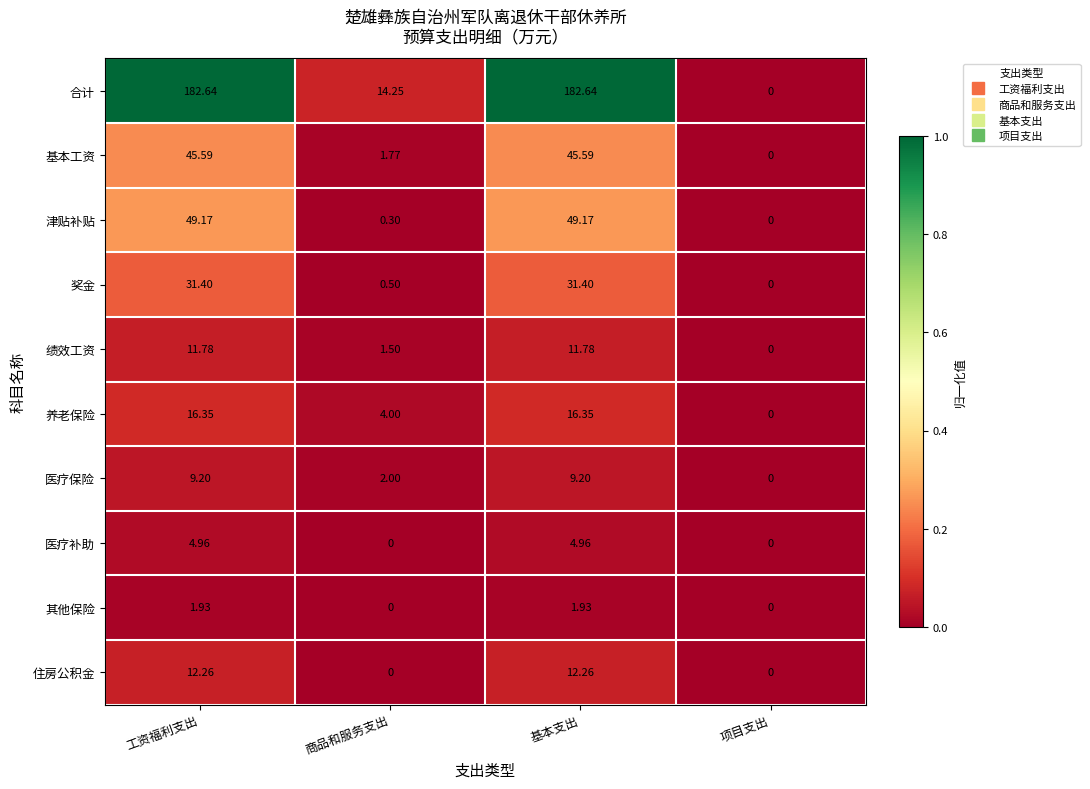

Which series has the largest range (max minus min)?

合计